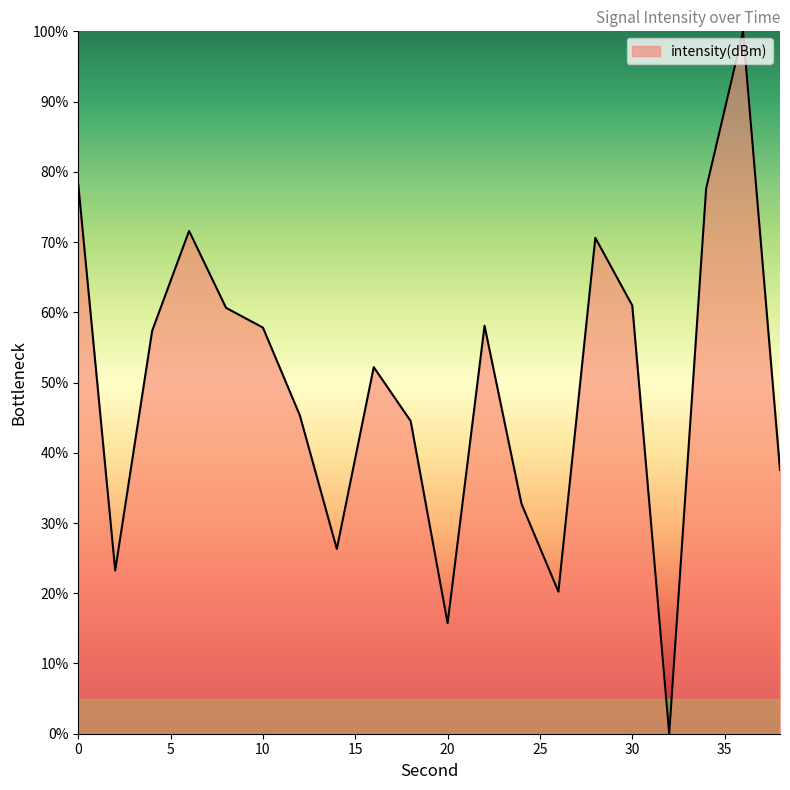

What is the greatest value displayed?

100.0